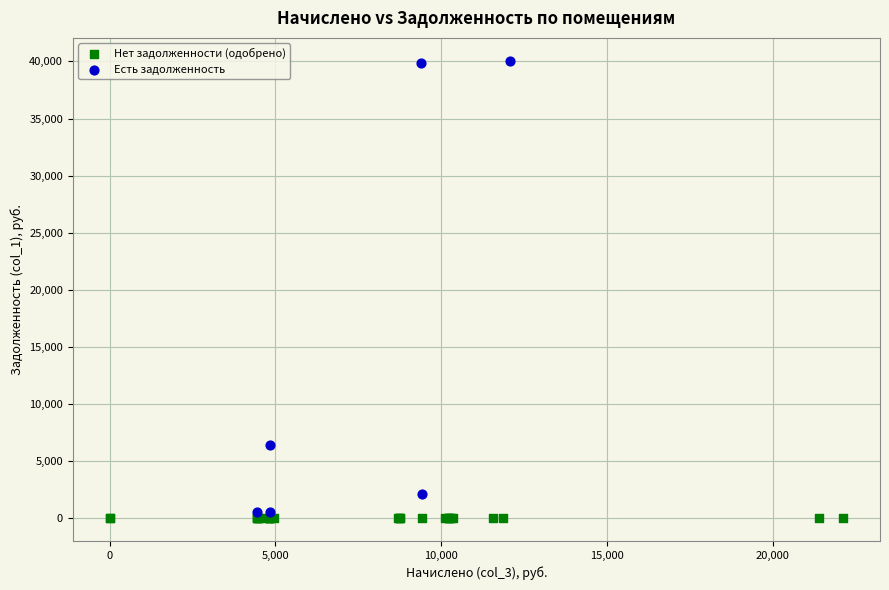

Which series contains the highest Y value?

Есть задолженность